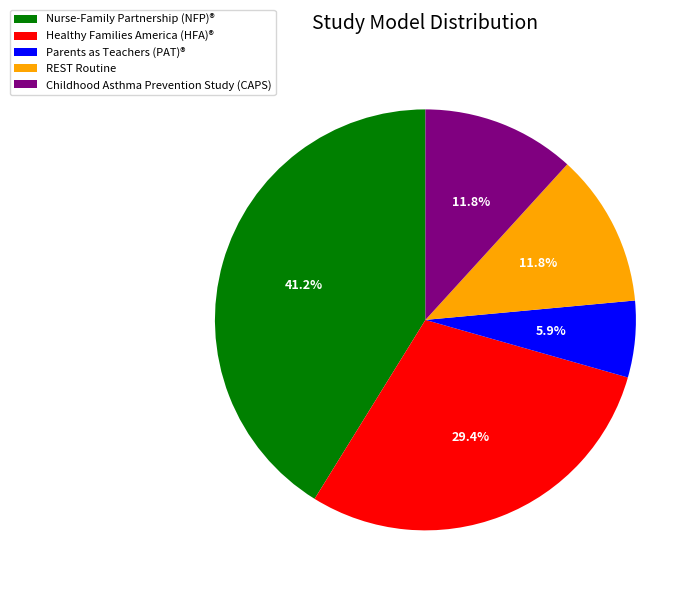

Approximately how many times larger is the value at Childhood Asthma Prevention Study (CAPS) compared to Healthy Families America (HFA)®?

0.4